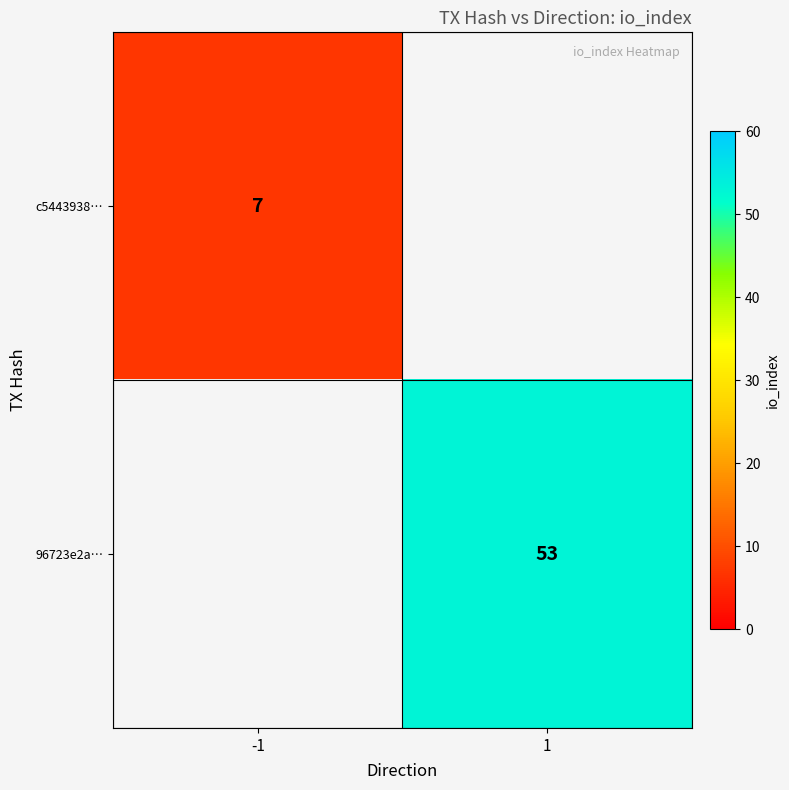

True or false: c5443938… has a value of 7 at -1.

True